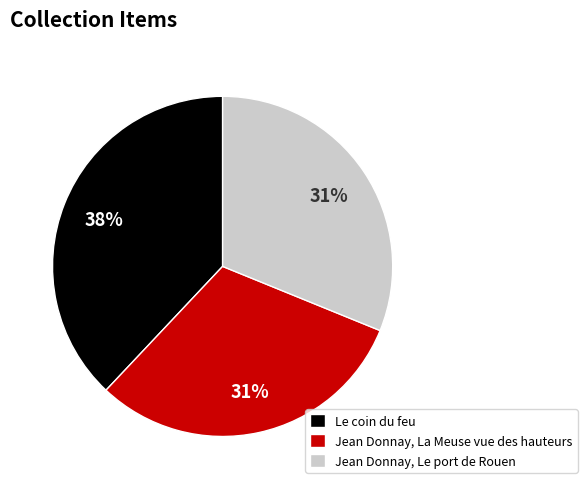

Does Le coin du feu represent more than half of the total?

No